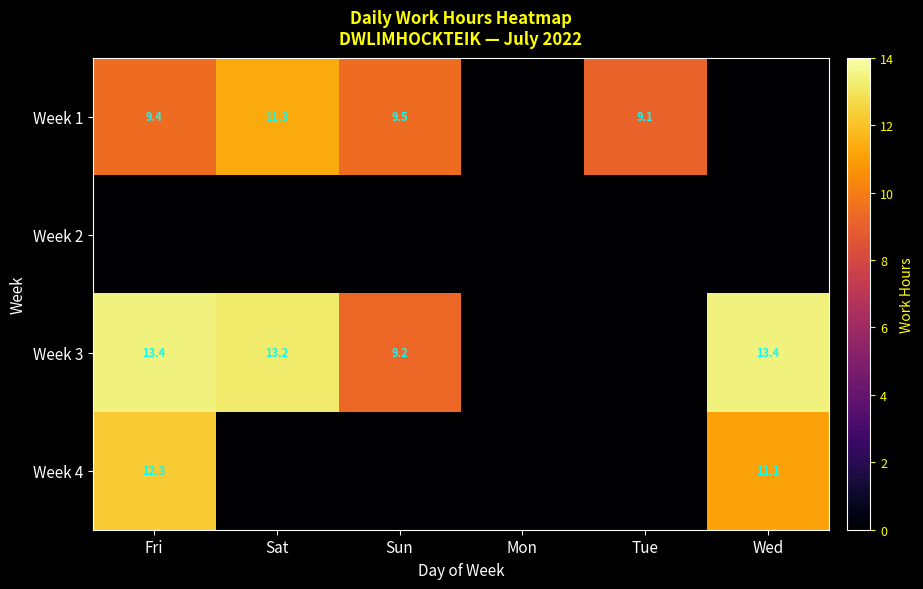

What is the greatest value displayed?

13.4